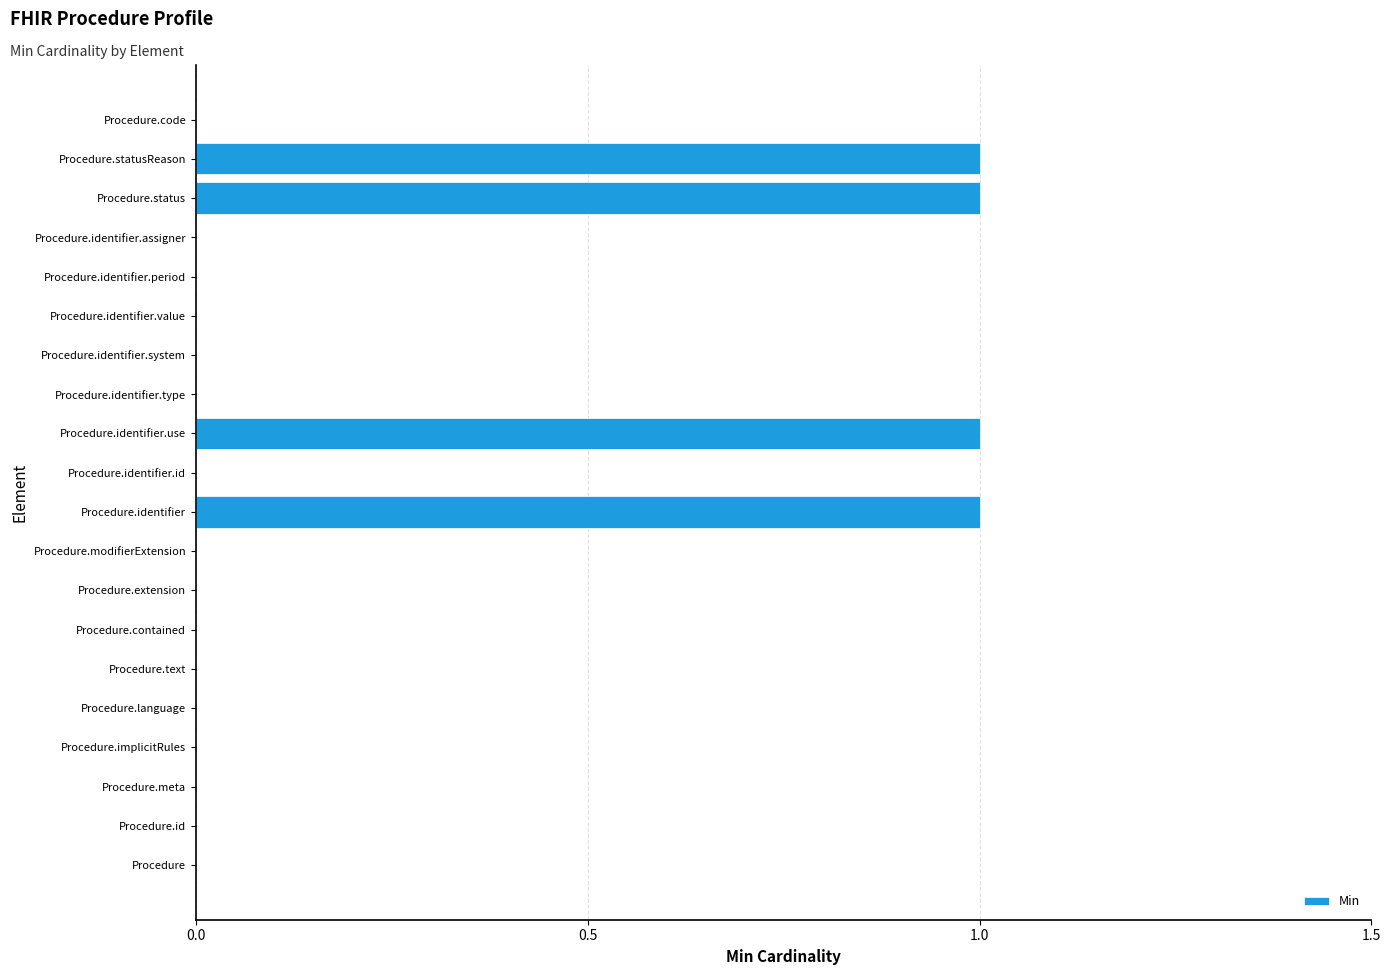

Are the bars horizontal?

Yes